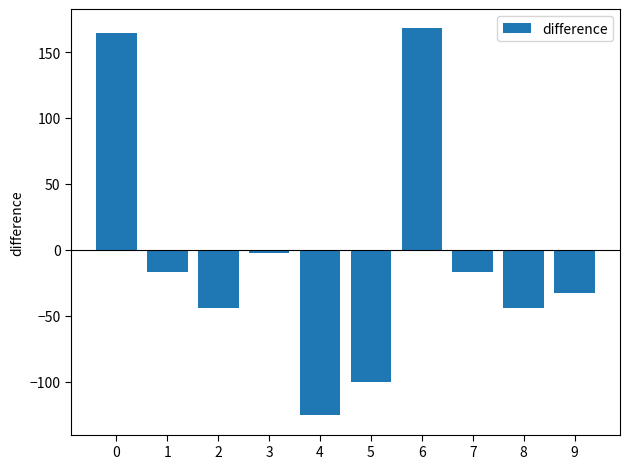

Count the number of data series in this chart.

1